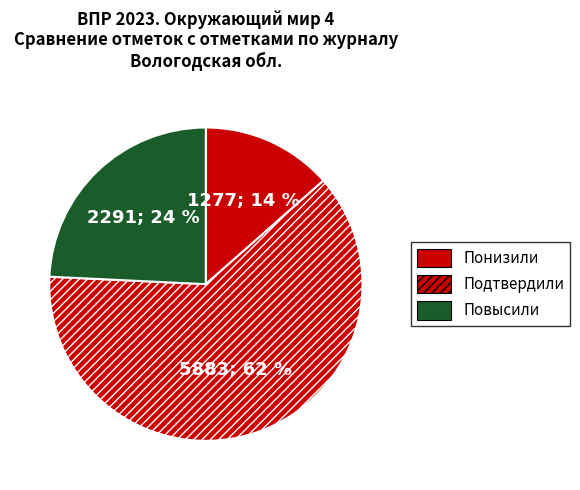

Is there any slice that represents more than half of the pie?

Yes